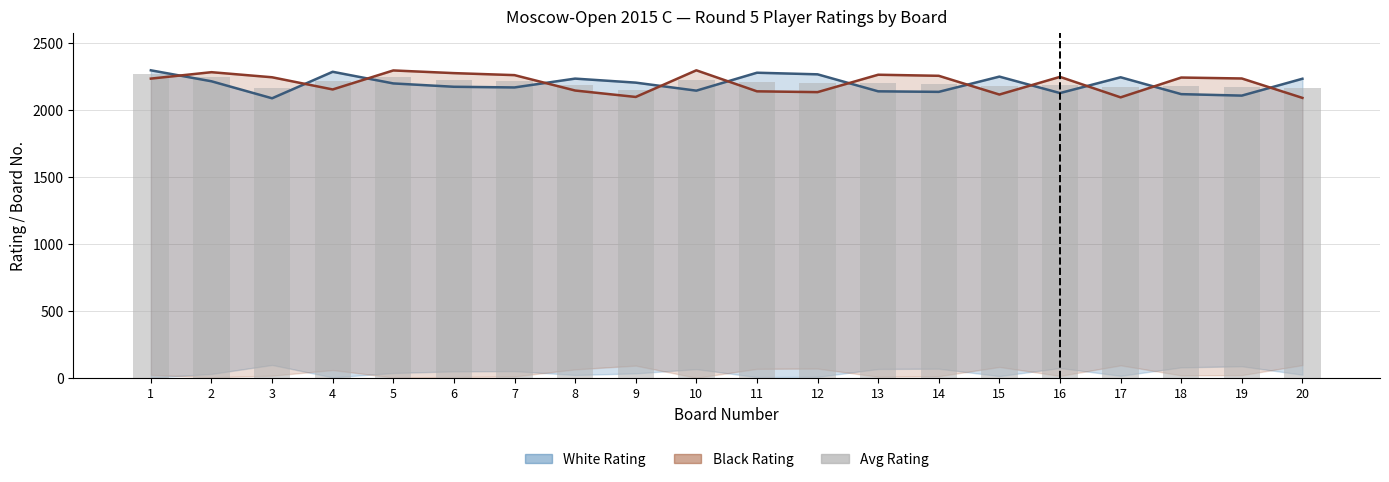

What is the sum of the White Rating (line) values at 15 and 18?

4371.0